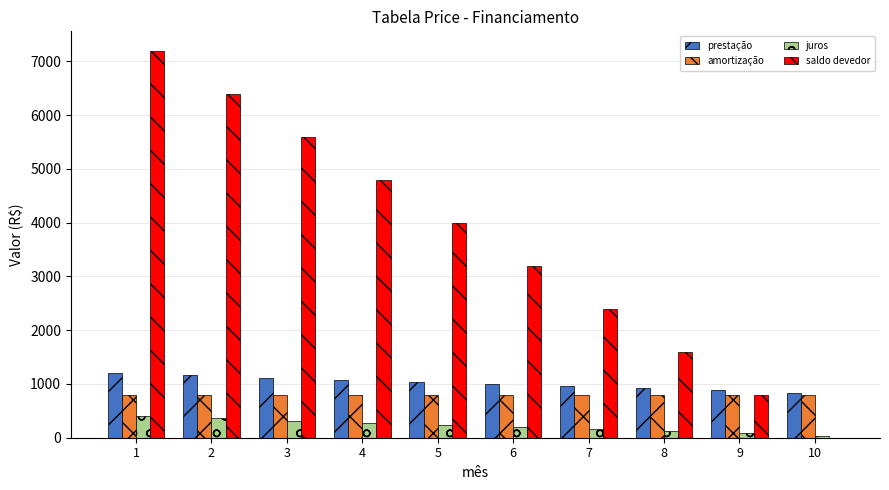

What is the sum of all saldo devedor values?

36000